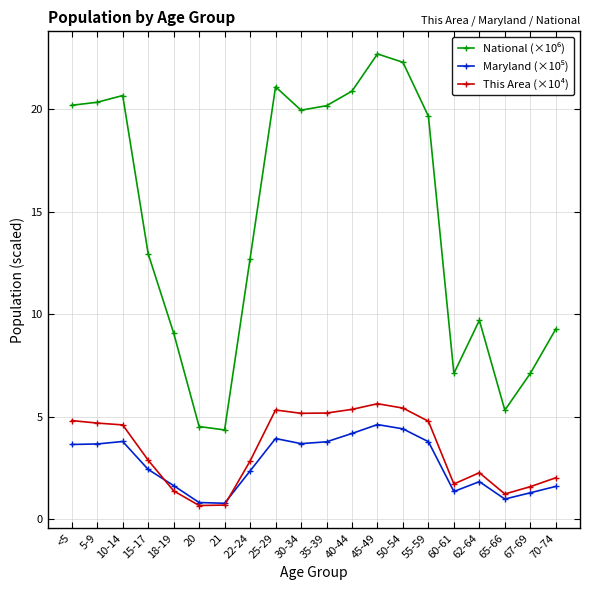

What is the lowest value of the This Area (×10⁴) series?

0.7